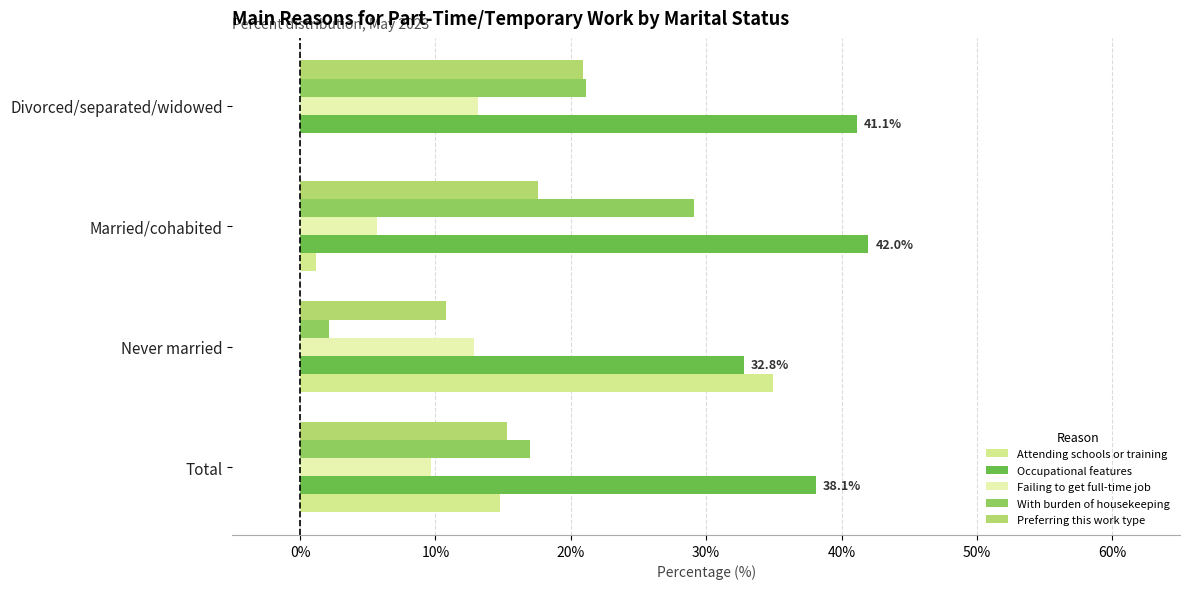

The Occupational features series shows 9.9 at Total. True or false?

False